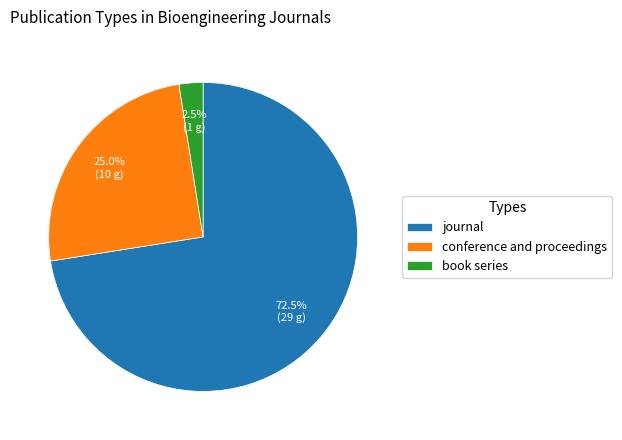

Combined, what portion of the pie is journal and conference and proceedings?

97.5%